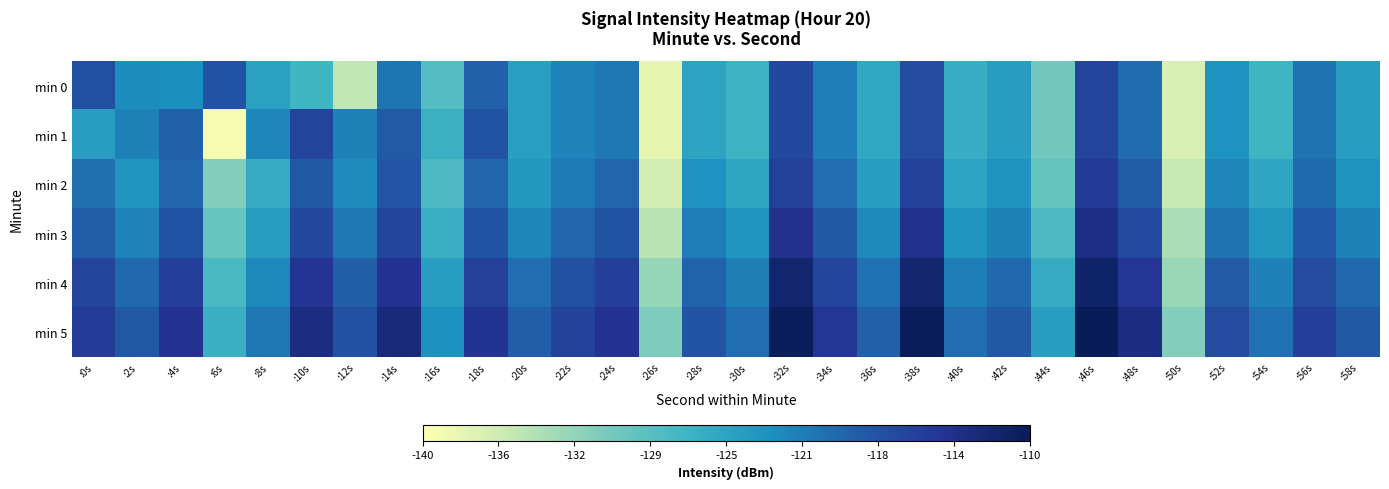

At :48s, list the series in order from largest to smallest.

min 5, min 4, min 3, min 2, min 0, min 1